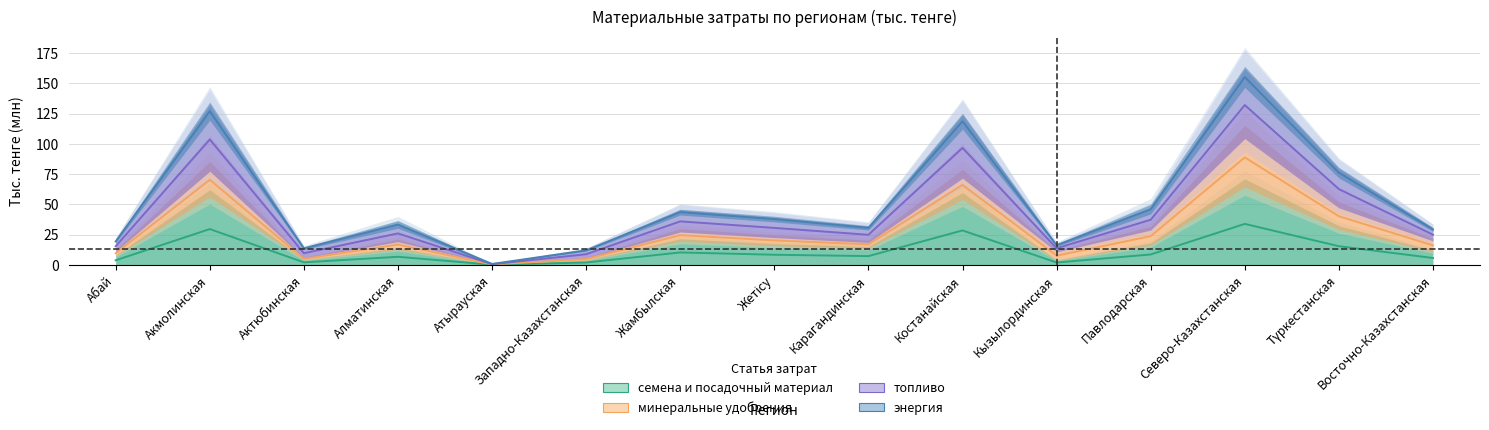

True or false: семена и посадочный материал and энергия cross at least once.

False